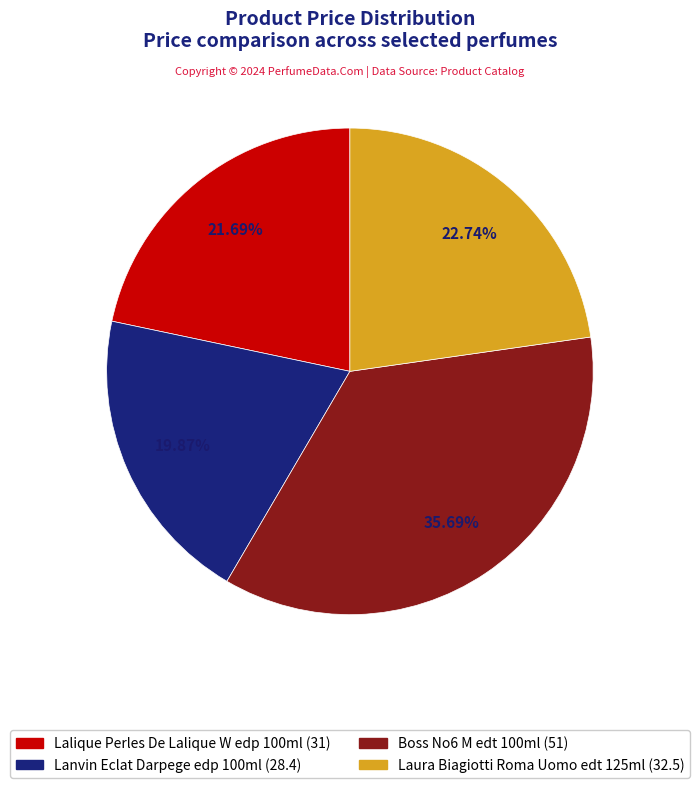

Does any single category account for the majority?

No